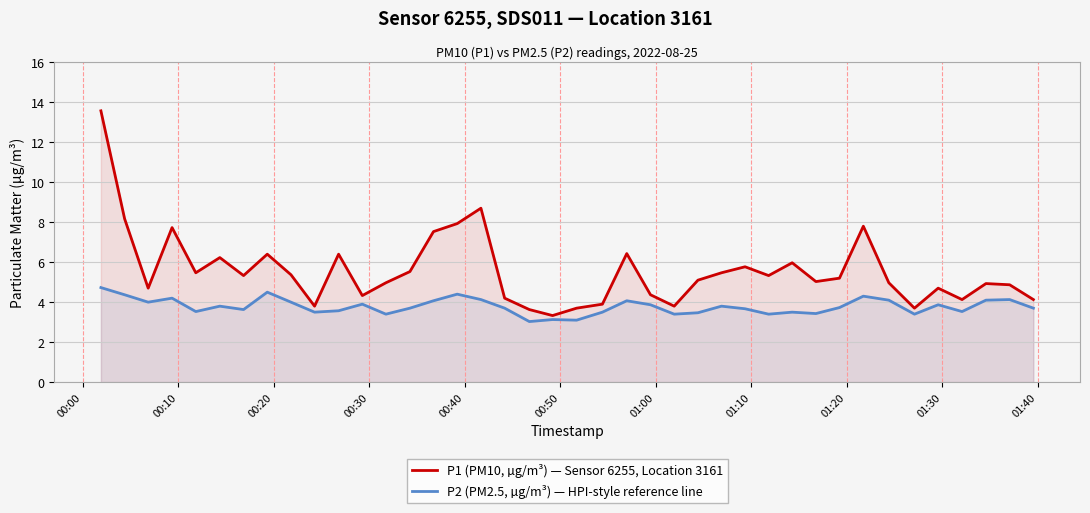

What is the greatest value displayed?

13.6